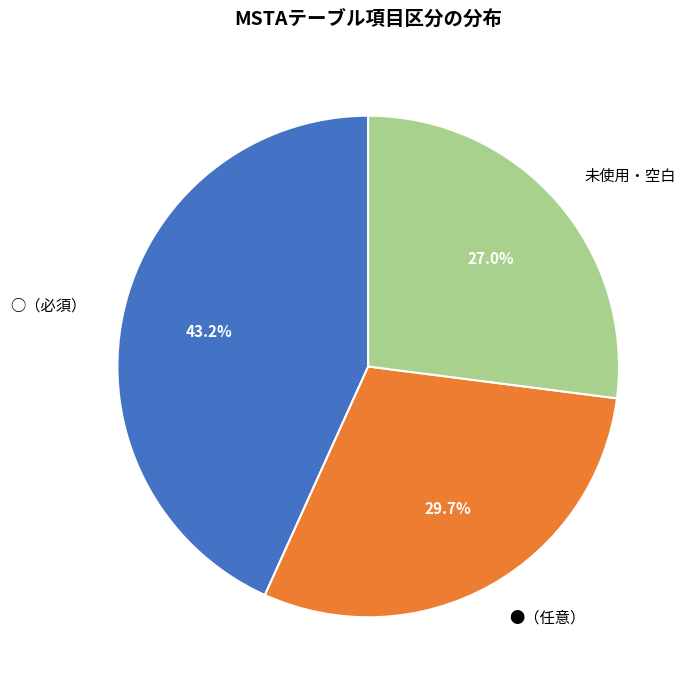

What is the ratio of the value at ●（任意） to the value at ○（必須）?

0.7